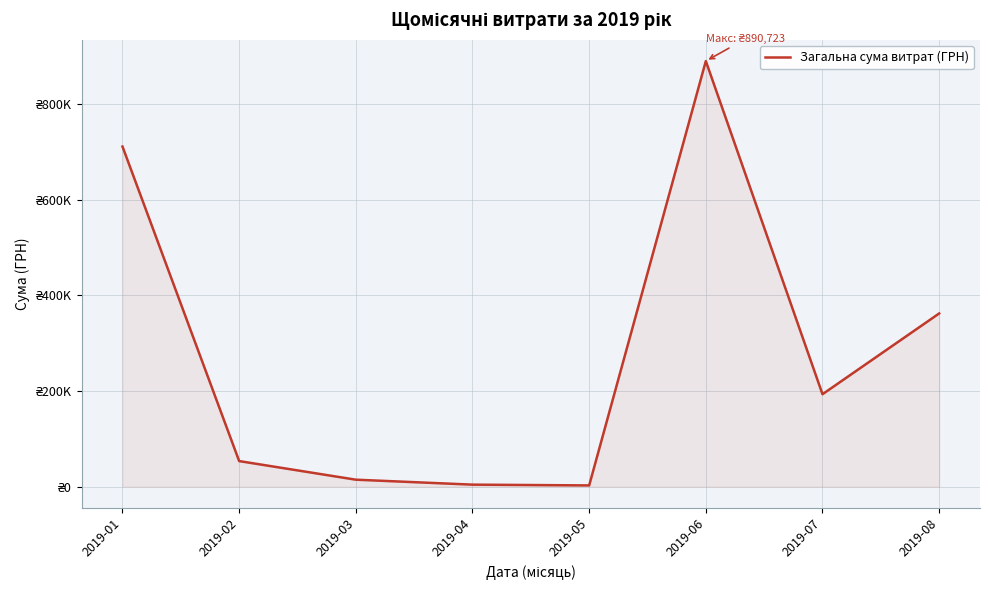

Where does the data first go above 193297?

2019-01